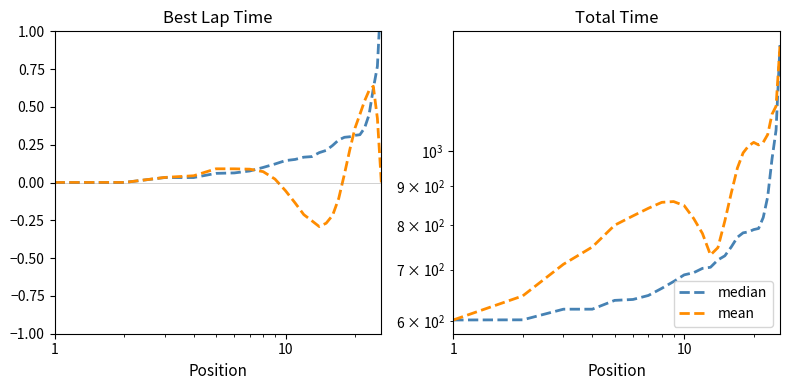

Is it true that mean equals 1674.5 at 16?

False